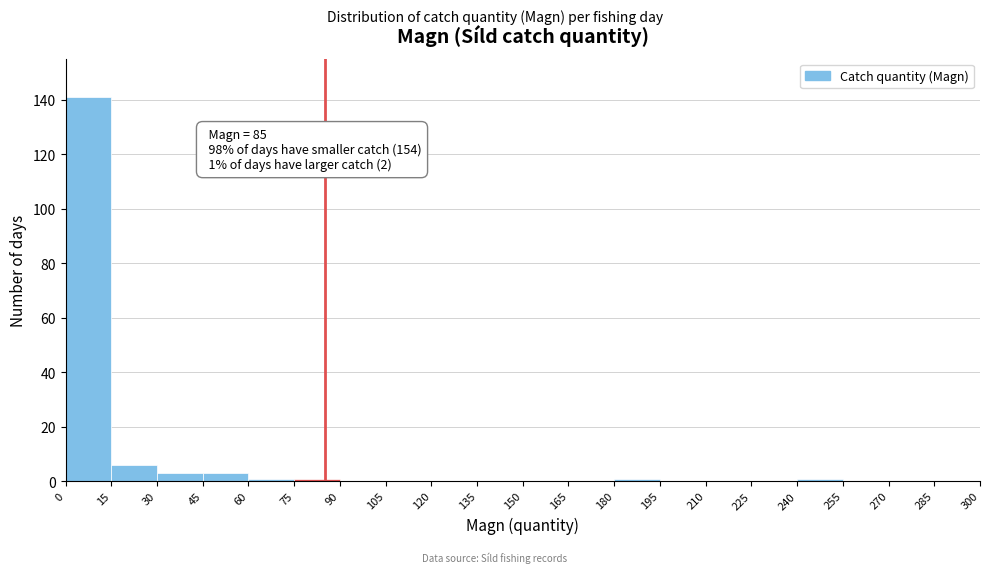

Over which range of the x-axis is the bar tallest?

0 to 15